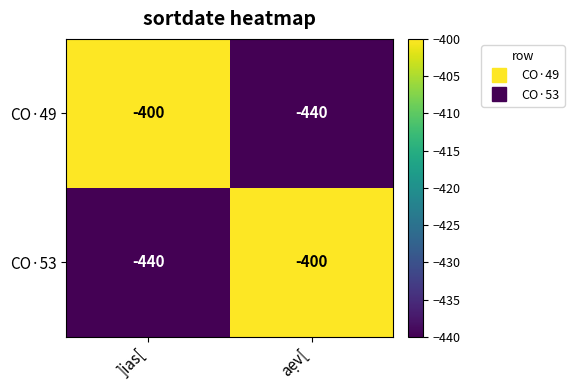

What is the difference between the highest and lowest values at aẹv[?

40